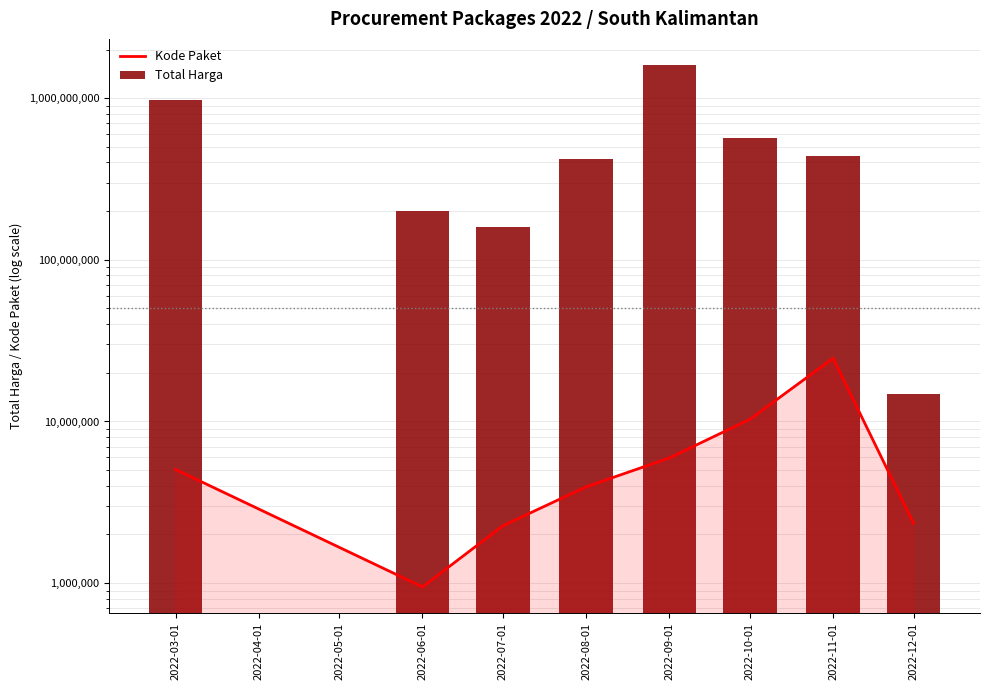

What is the difference between the maximum and minimum values in the Total Harga series?

1589409000